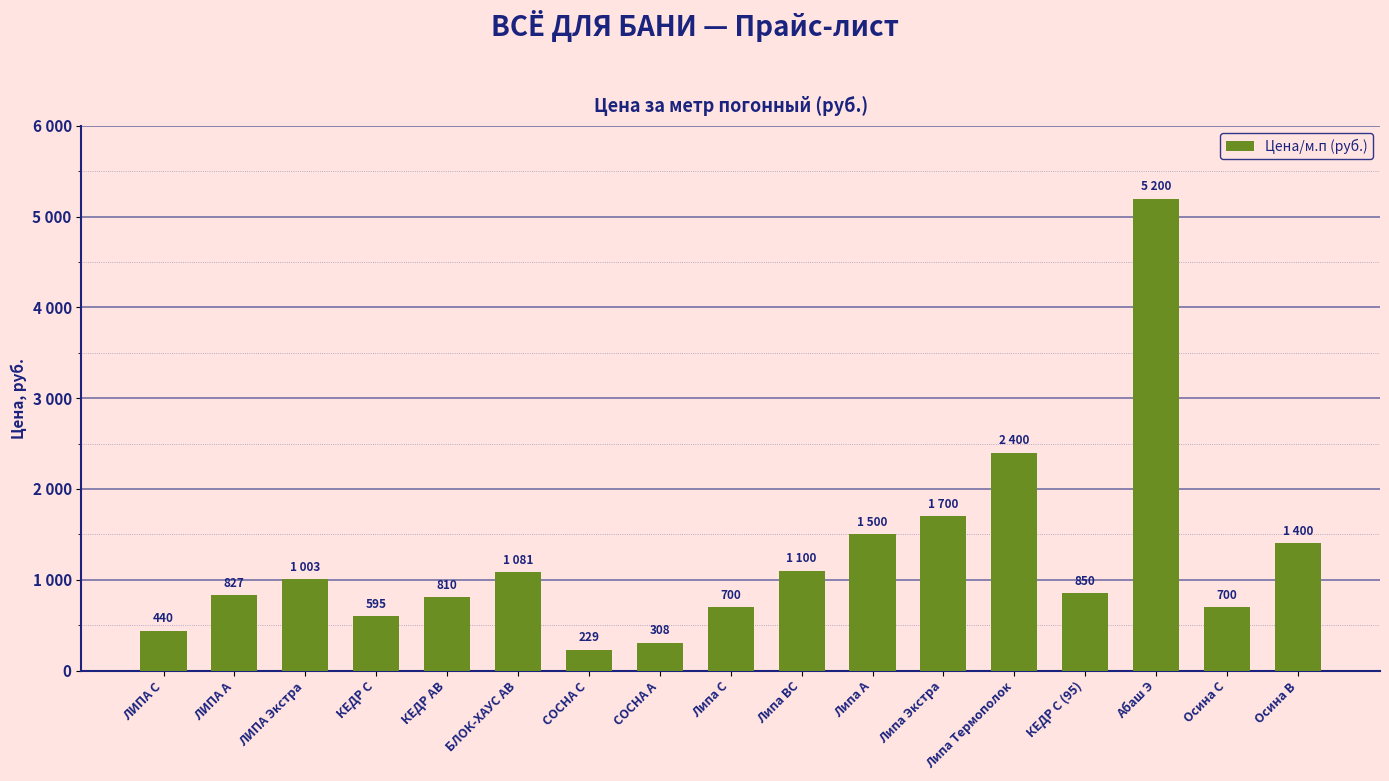

At which label does the data first exceed 850?

ЛИПА Экстра